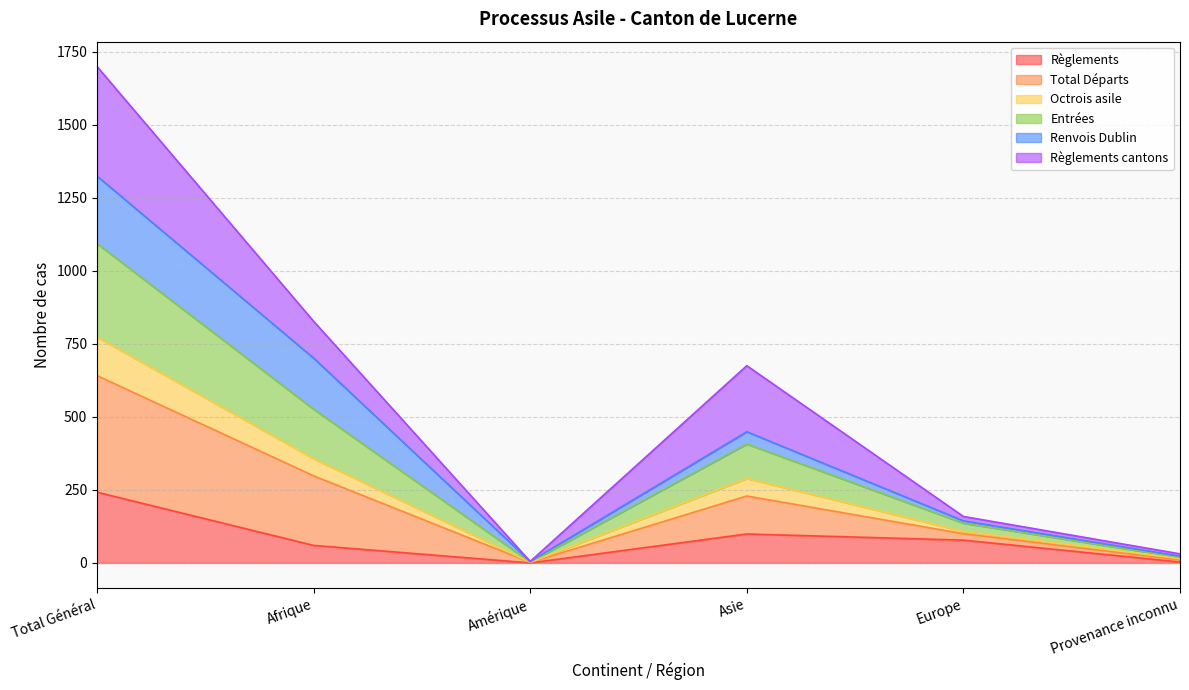

How many lines are shown in the chart?

6